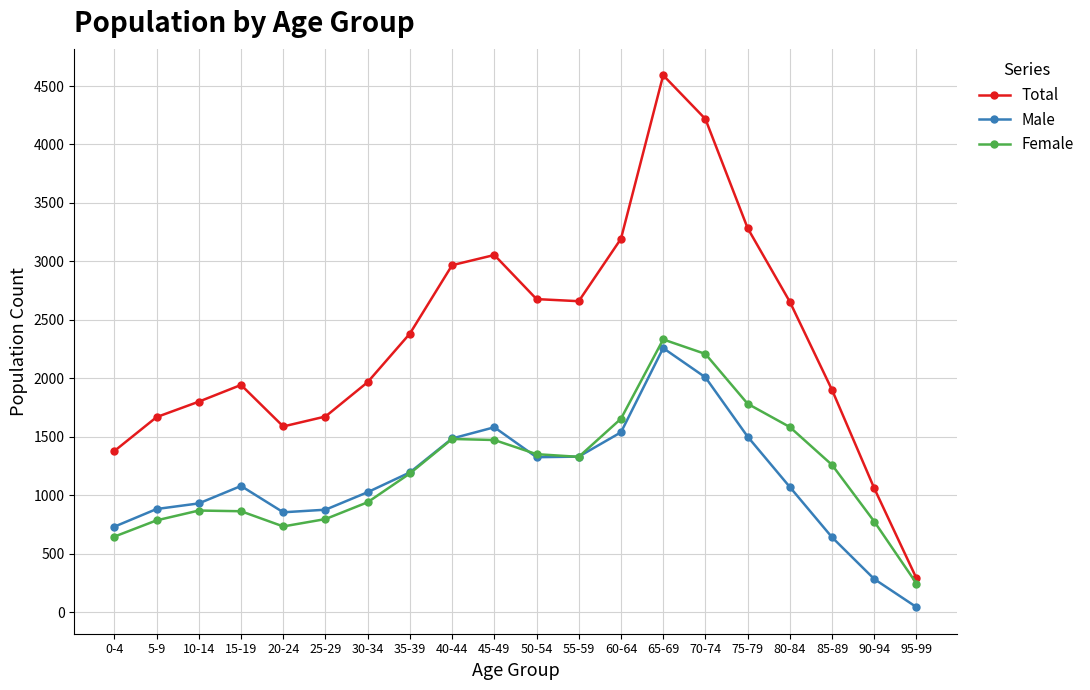

What position from the left is 95-99?

20